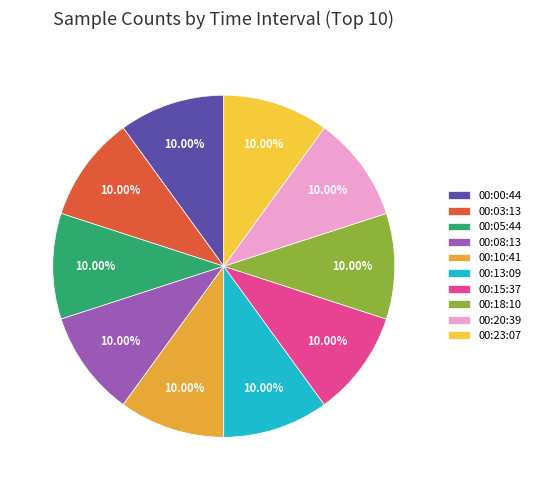

The 00:18:10 slice represents 3% of the pie. True or false?

False